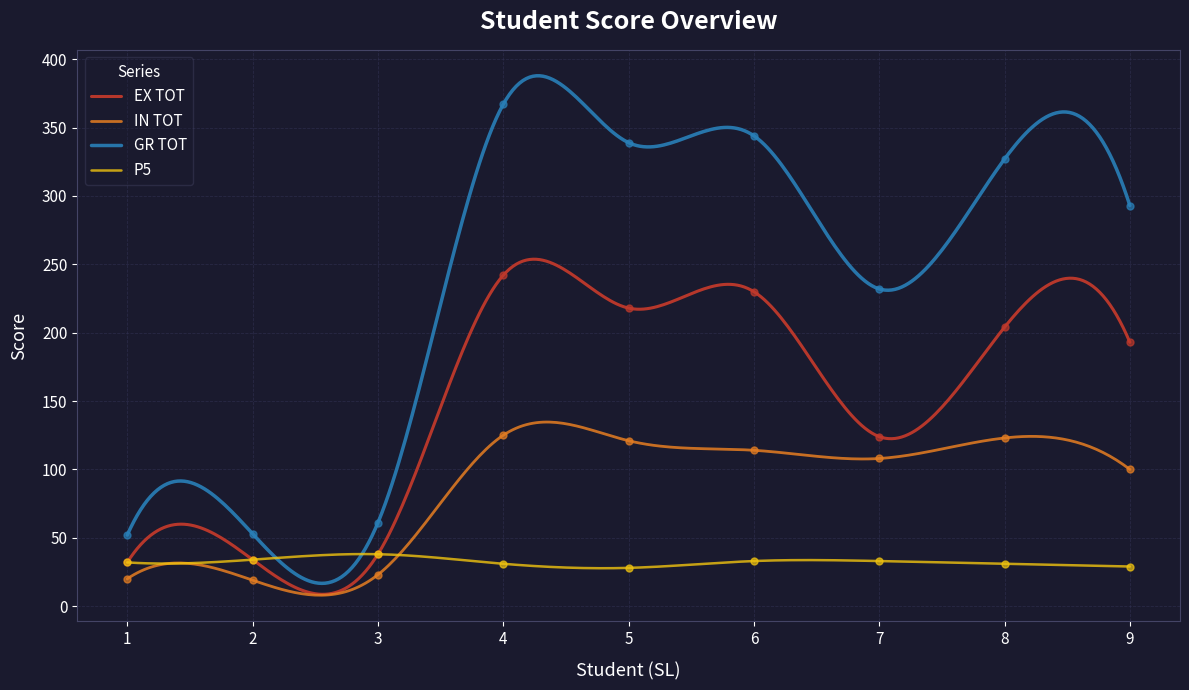

What are all the series names shown in the legend?

EX TOT, IN TOT, GR TOT, P5